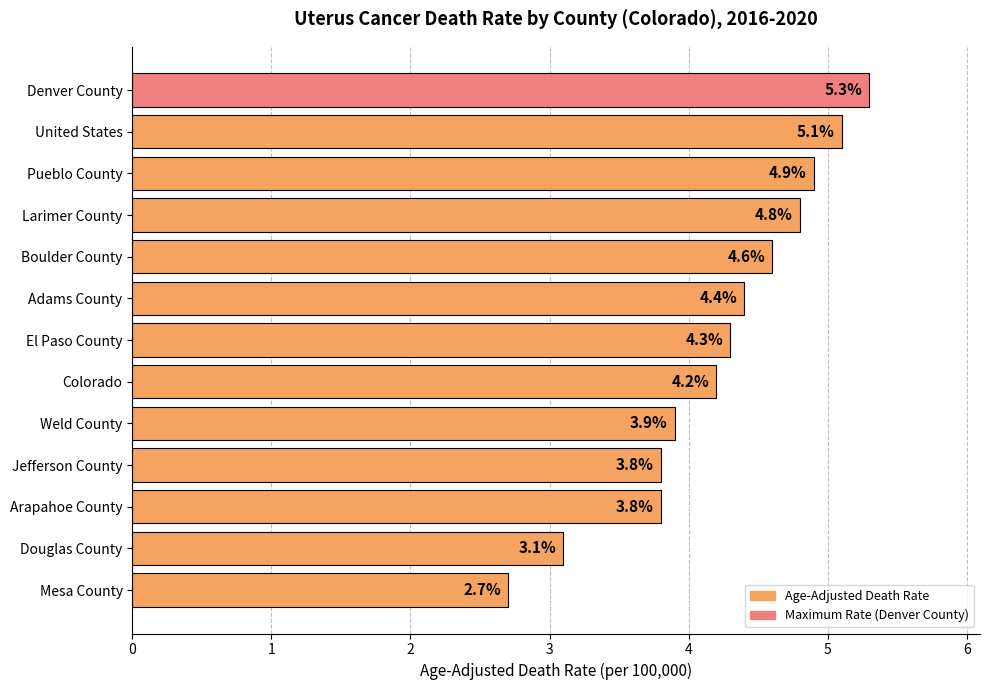

What is the greatest value displayed?

5.3